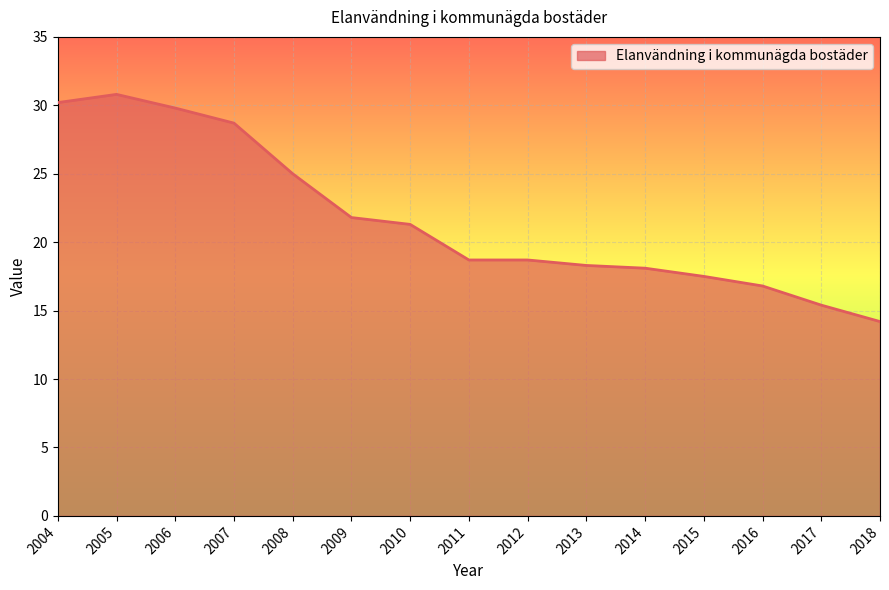

What is the difference between the maximum and minimum values?

16.6